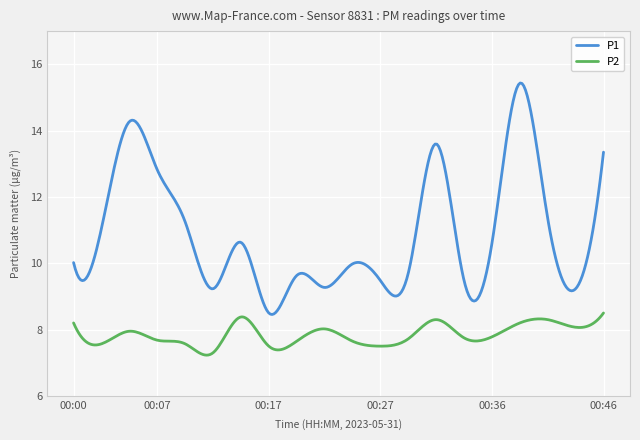

In P1, how many points are higher than both neighbors (excluding endpoints)?

6